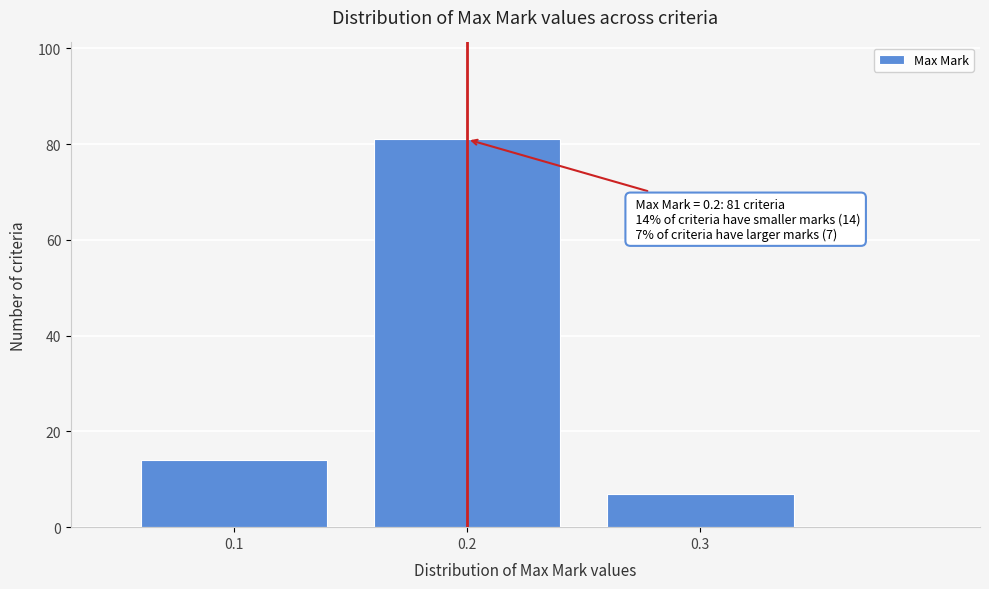

Which range on the x-axis has the tallest bar?

0.15 to 0.25